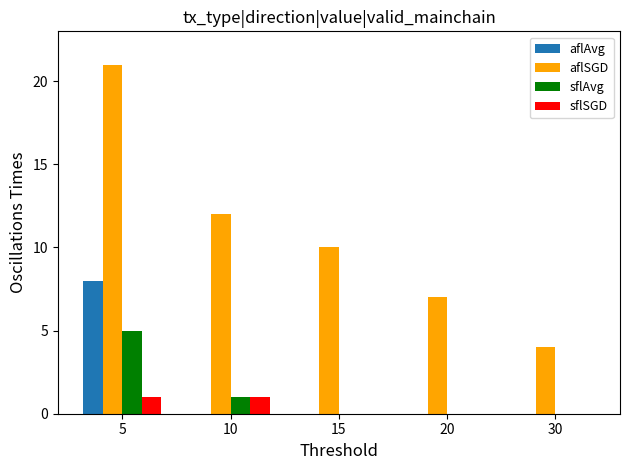

Is the value of aflSGD at 15 greater than the value of sflSGD at 10?

Yes